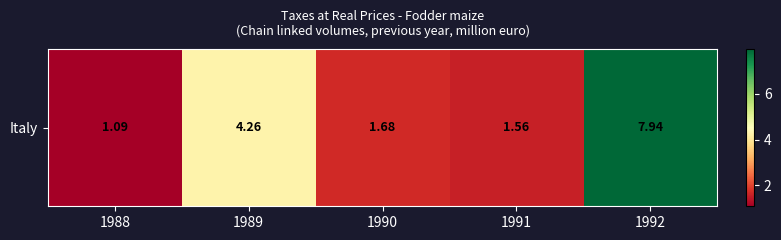

What is the maximum value shown in the chart?

7.9